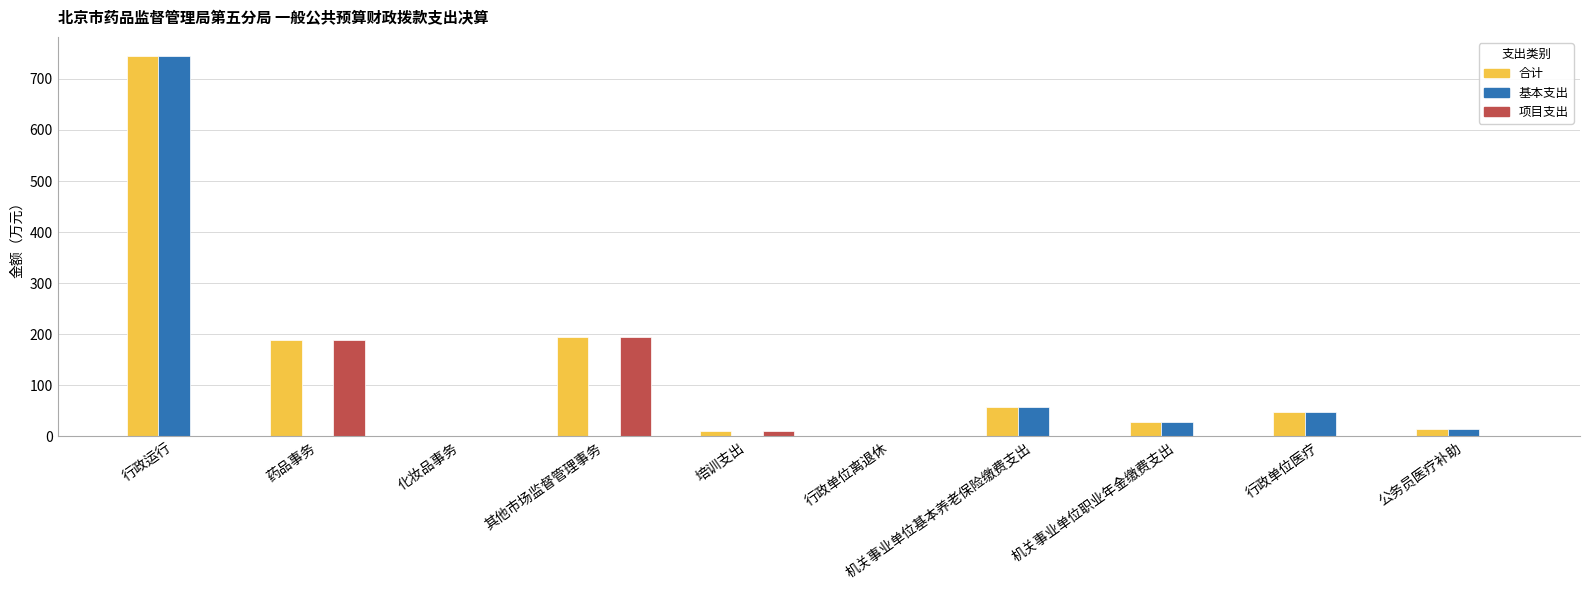

Is the value of 合计 at 培训支出 greater than the value of 项目支出 at 其他市场监督管理事务?

No